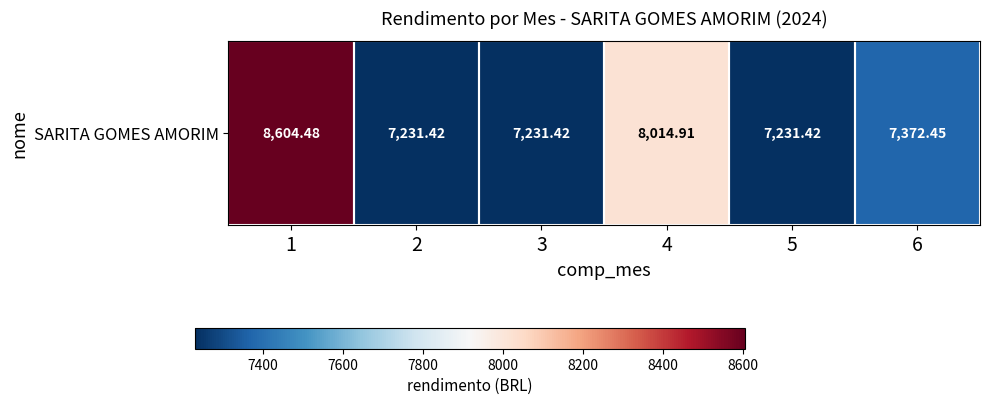

Rank the categories by value from lowest to highest.

2, 3, 5, 6, 4, 1